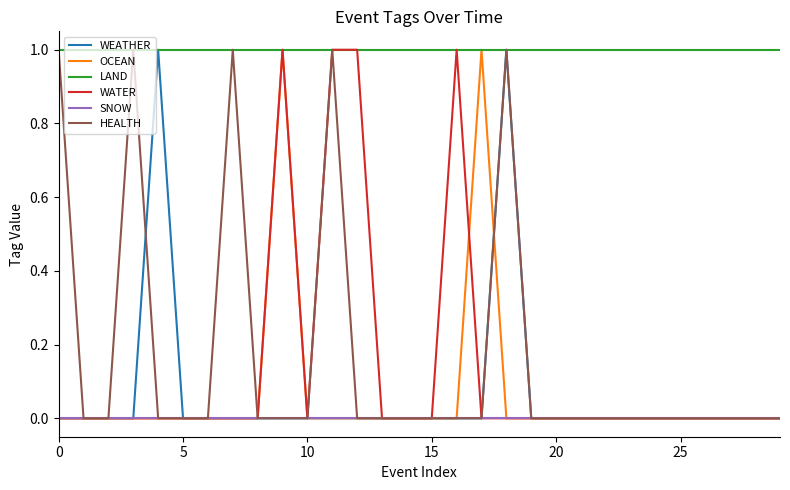

Is this an area chart (filled region under the line)?

No